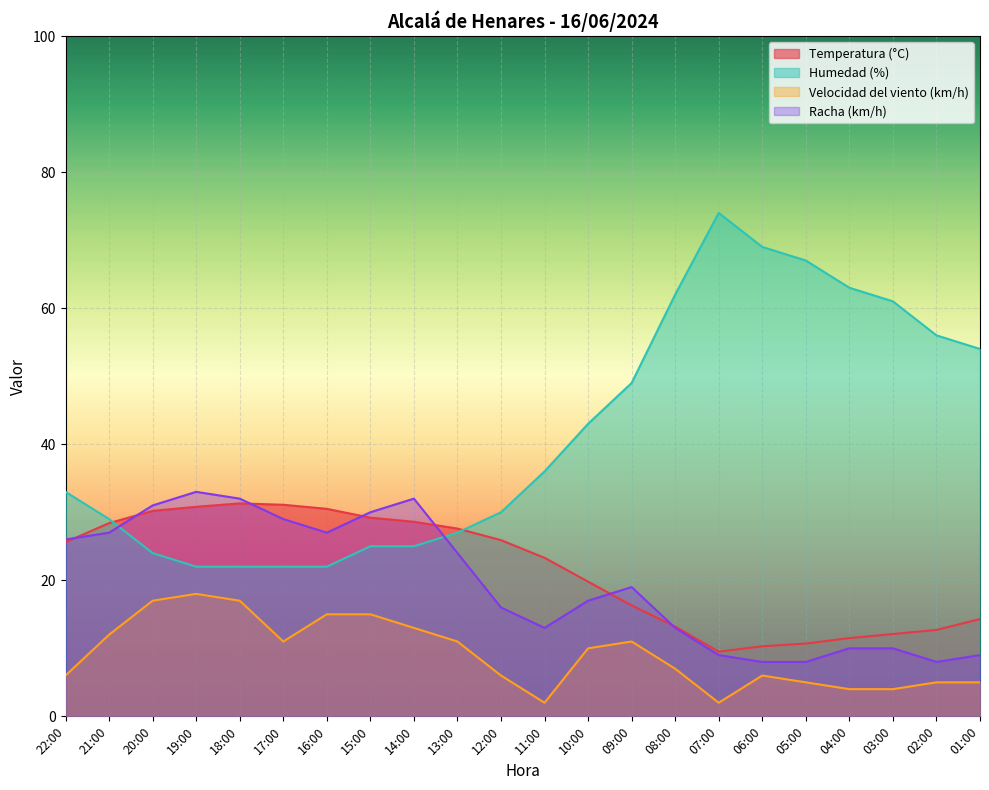

True or false: Racha (km/h) has a value of 13.0 at 08:00.

True